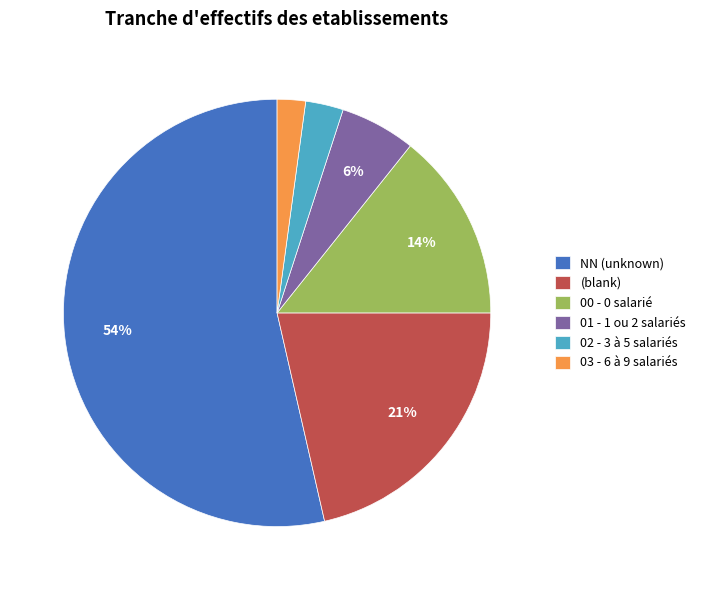

How many segments does this pie chart have?

6